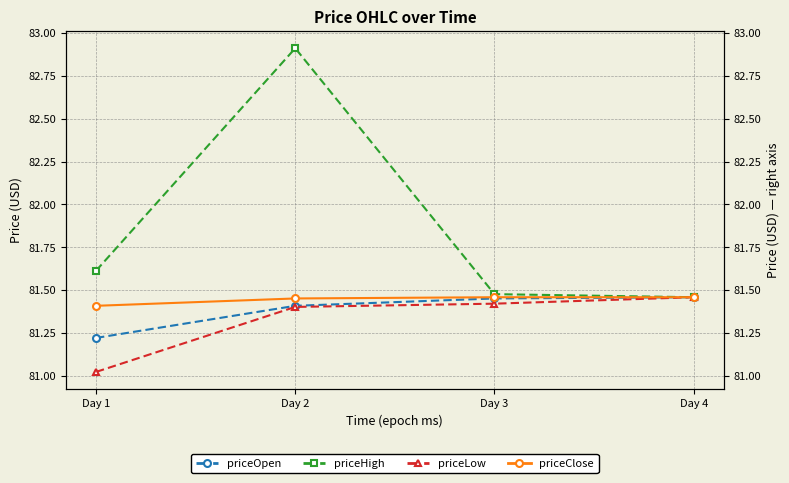

What is the minimum value shown in the chart?

81.0